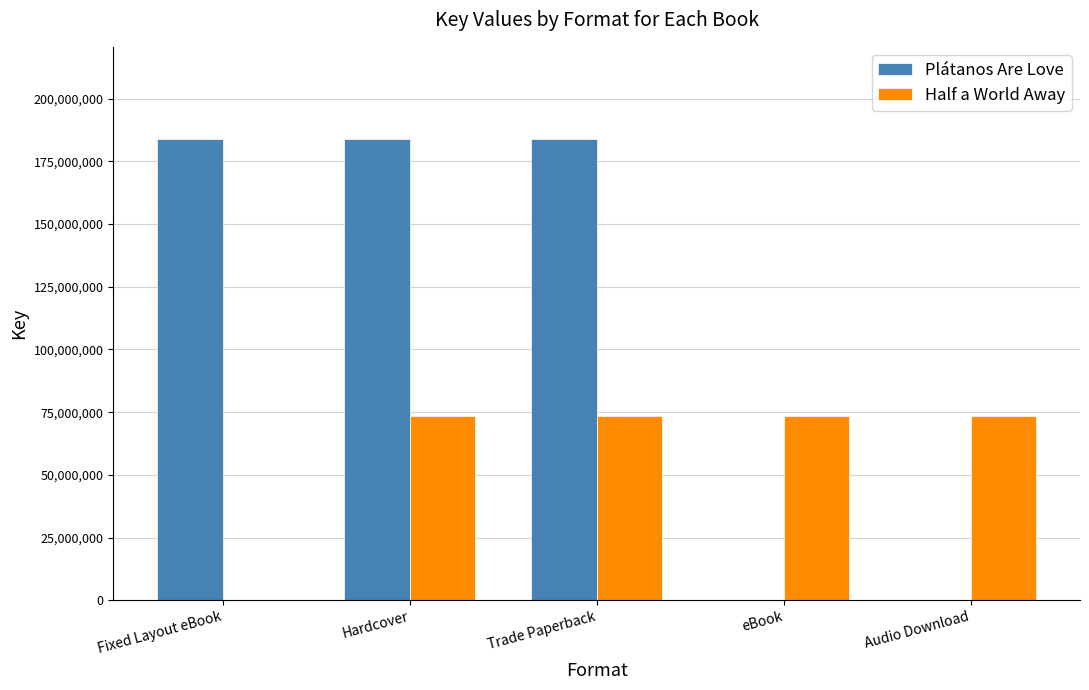

Reading left to right, list all the values displayed in this chart.

Plátanos Are Love: 183886611	183886611	183886611	0	0
Half a World Away: 0	73357547	73357547	73357547	73357547